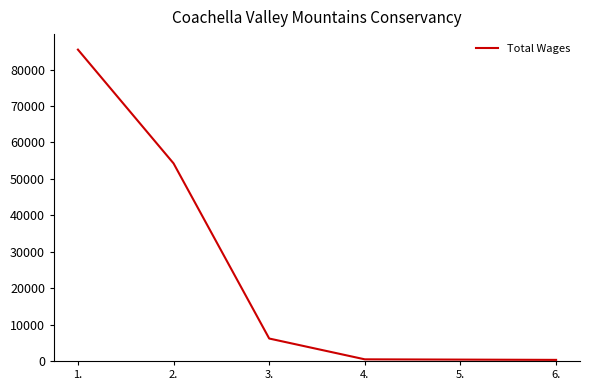

How many lines are shown in the chart?

1